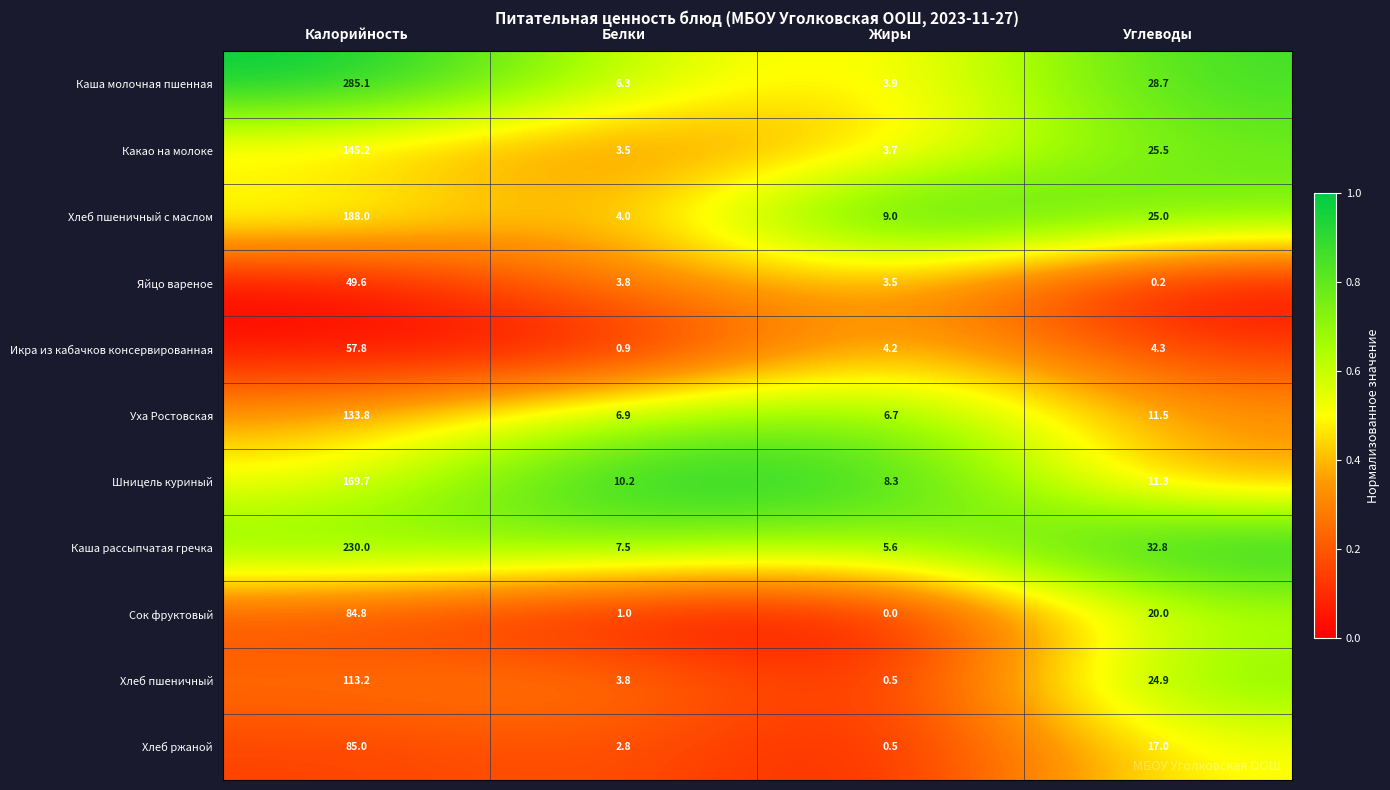

What is the sum of all Какао на молоке values?

177.9